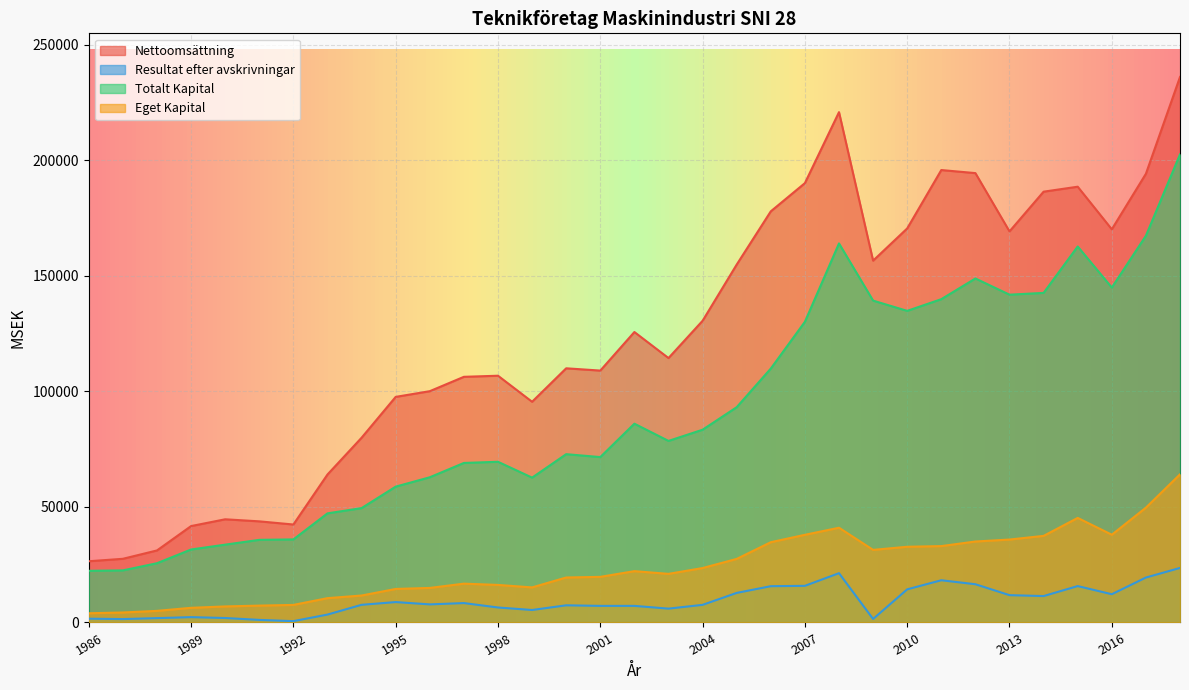

How many data points in Resultat efter avskrivningar are above 7638?

17